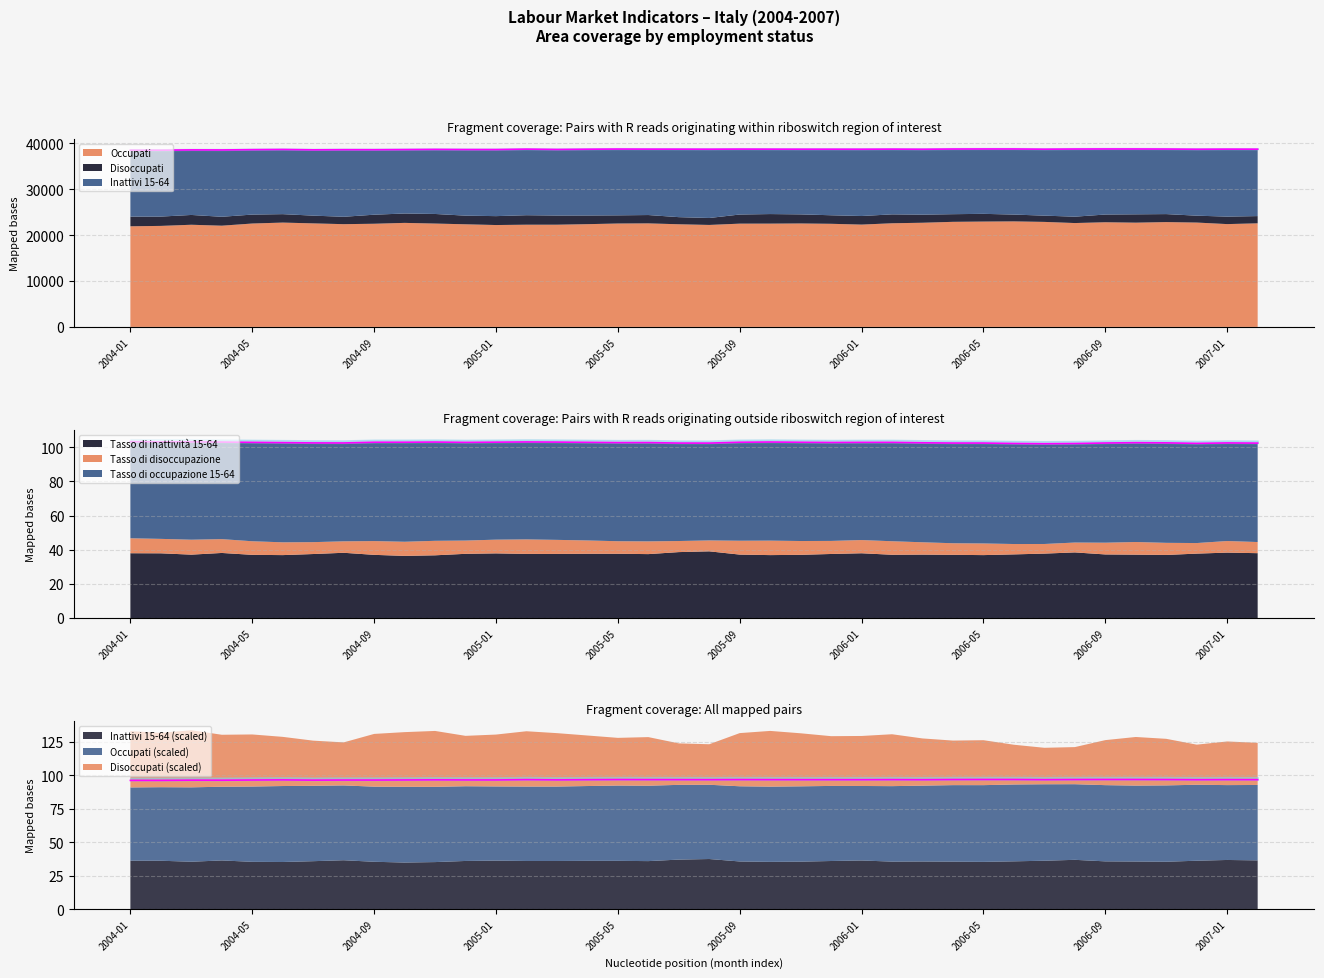

The Inattivi 15-64 series shows 6130.1 at 2004-06. True or false?

False